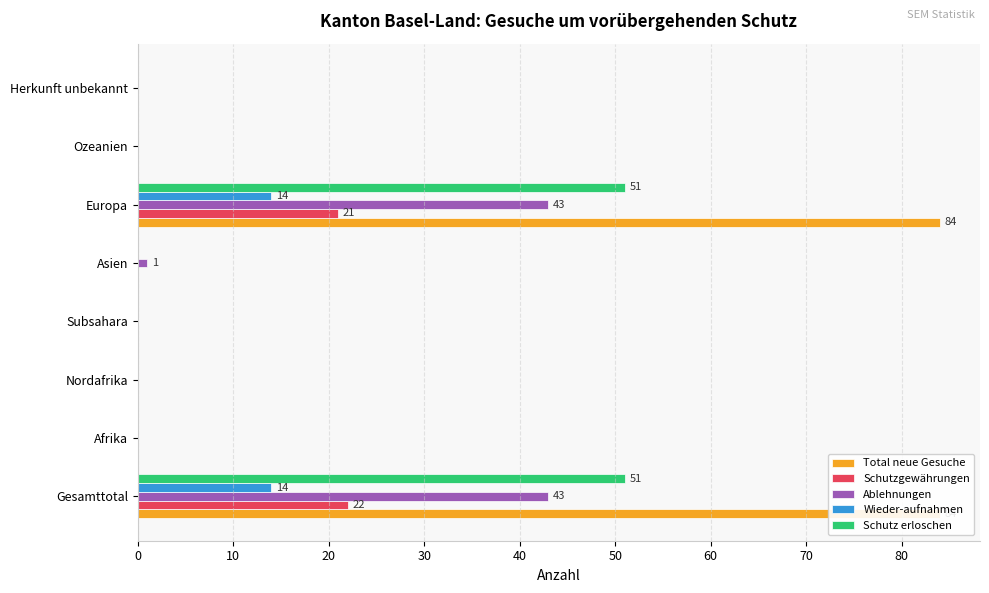

At how many categories does at least one series exceed 82?

2